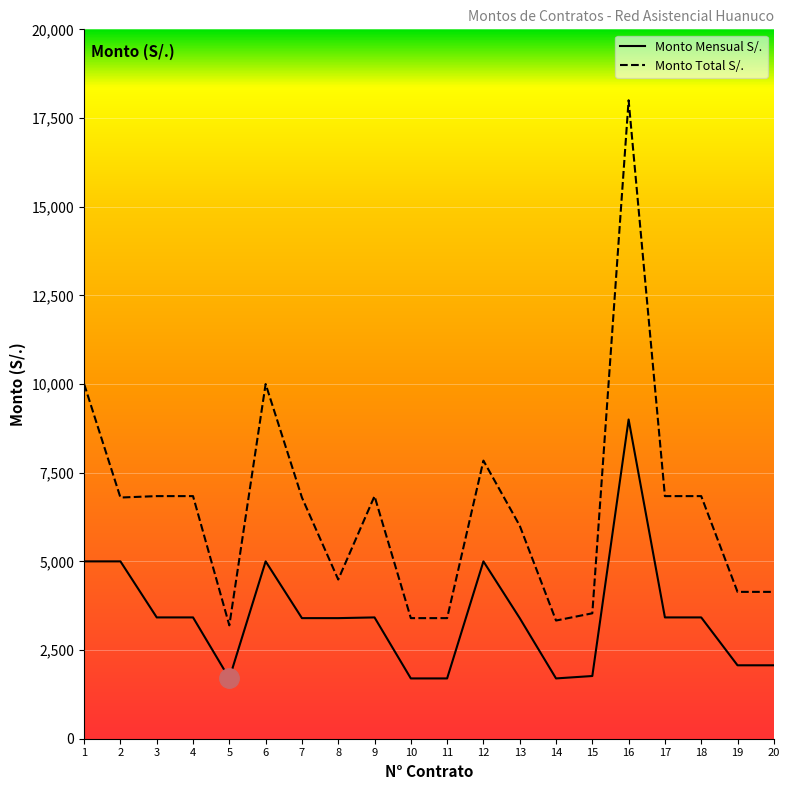

Reading left to right, transcribe all the data shown in this chart.

Monto Mensual S/.: 1=5000	2=5000	3=3420	4=3420	5=1700	6=5000	7=3400	8=3400	9=3420	10=1700	11=1700	12=5000	13=3400	14=1700	15=1768	16=9000	17=3420	18=3420	19=2070	20=2070
Monto Total S/.: 1=10000	2=6800	3=6840	4=6840	5=3196	6=10000	7=6800	8=4488	9=6840	10=3400	11=3400	12=7841	13=6007	14=3332	15=3536	16=18000	17=6840	18=6840	19=4140	20=4140